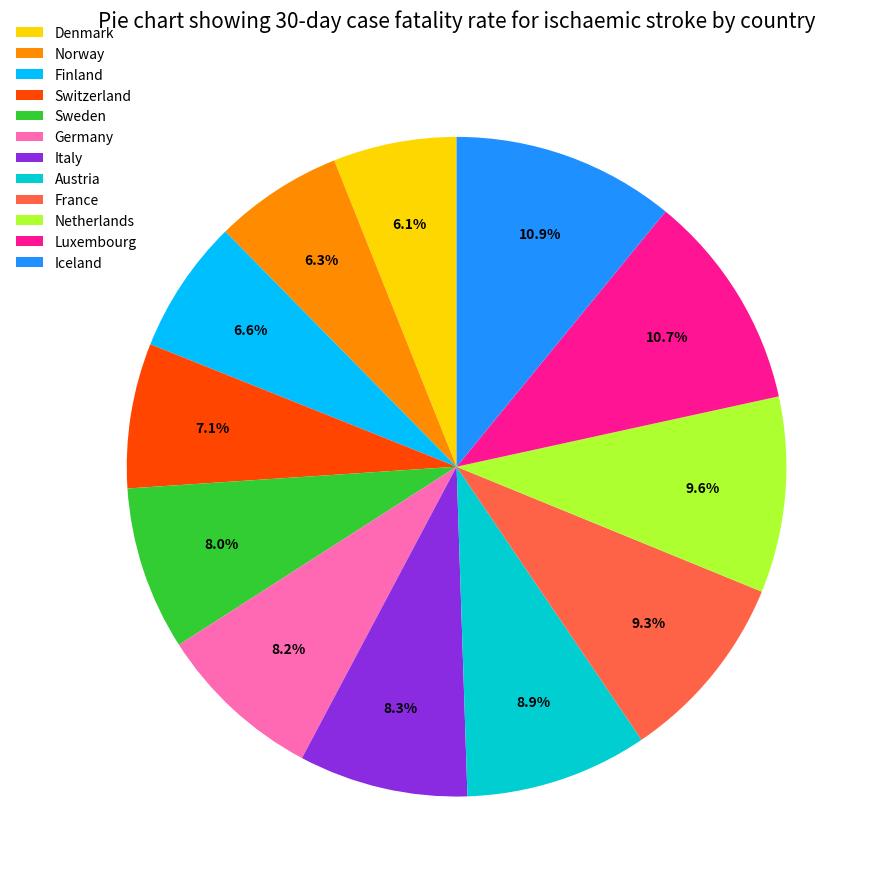

Between Finland and Luxembourg, which is larger?

Luxembourg